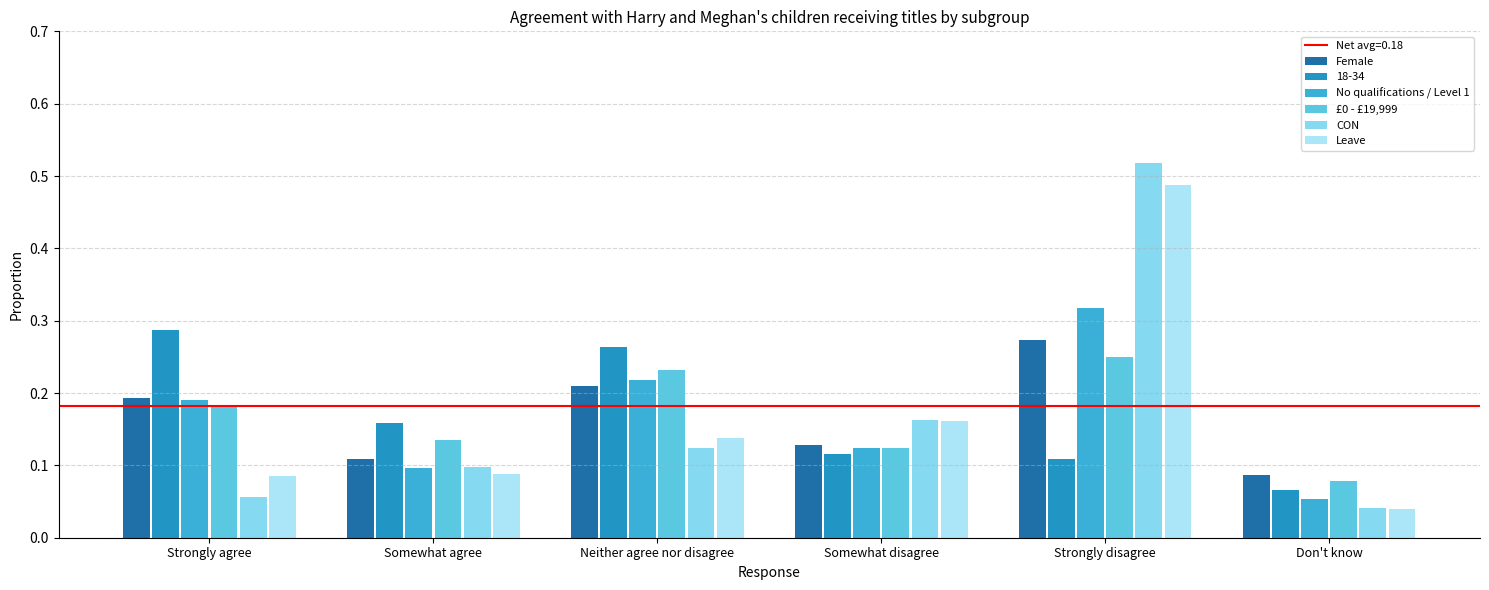

At which category is the sum across all series the highest?

Strongly disagree